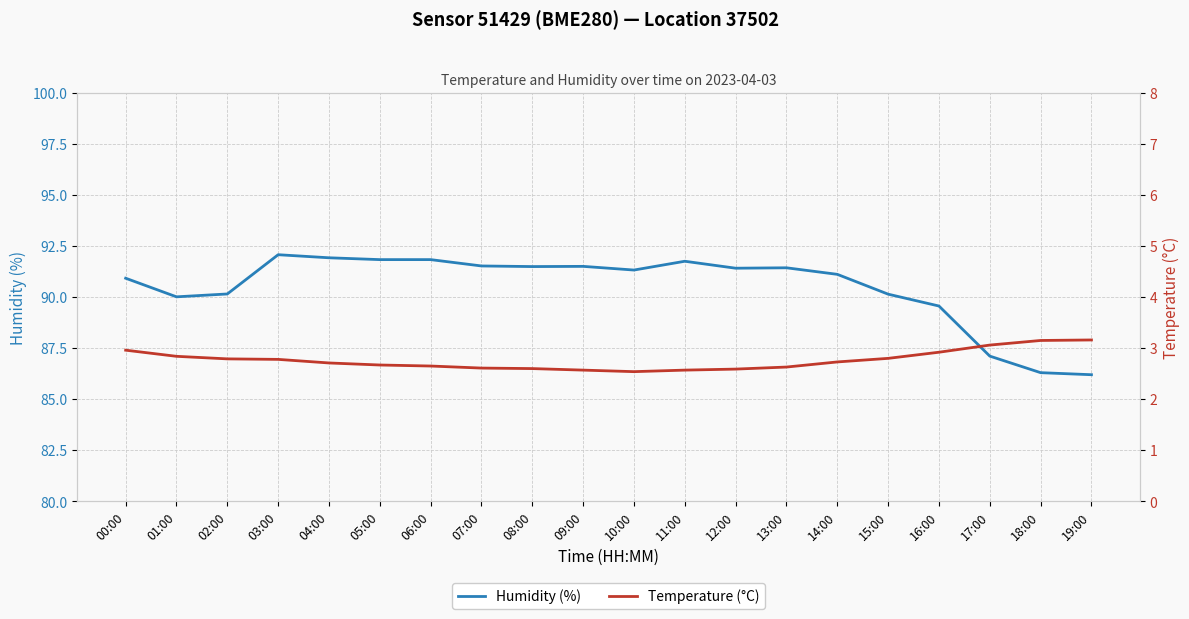

Between 12:00 and 04:00, which is larger?

04:00